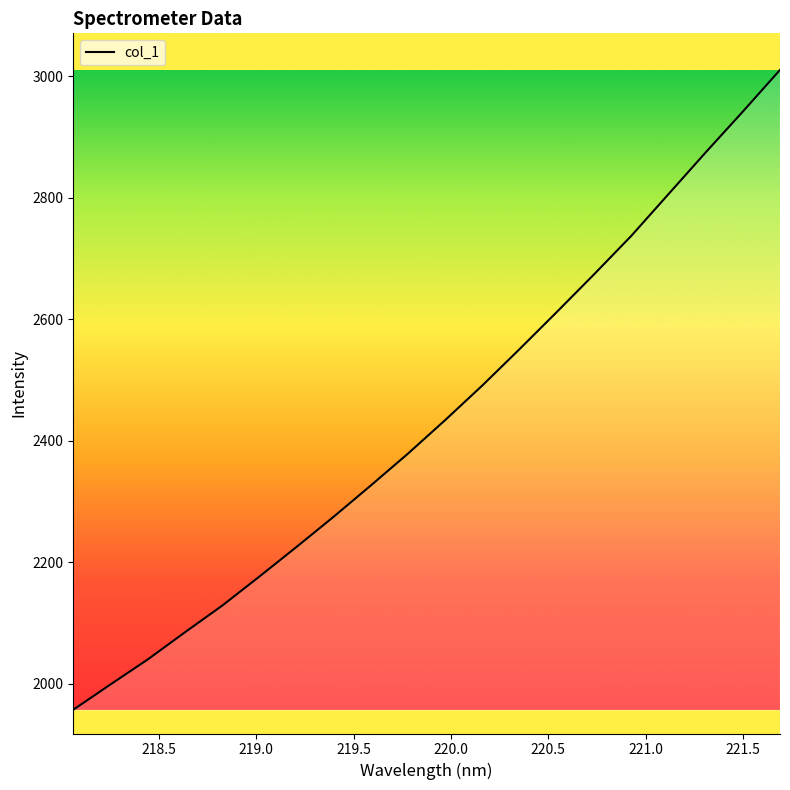

What is the greatest value displayed?

3010.8